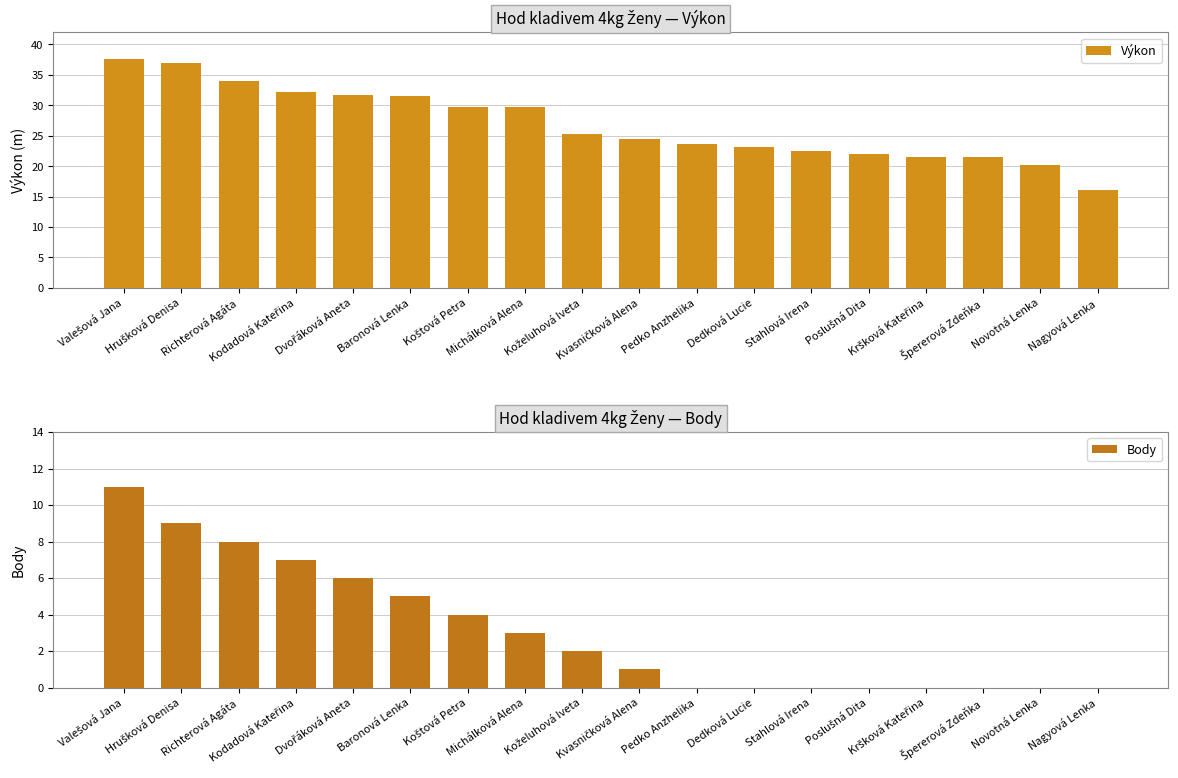

How many series are shown in this chart?

2